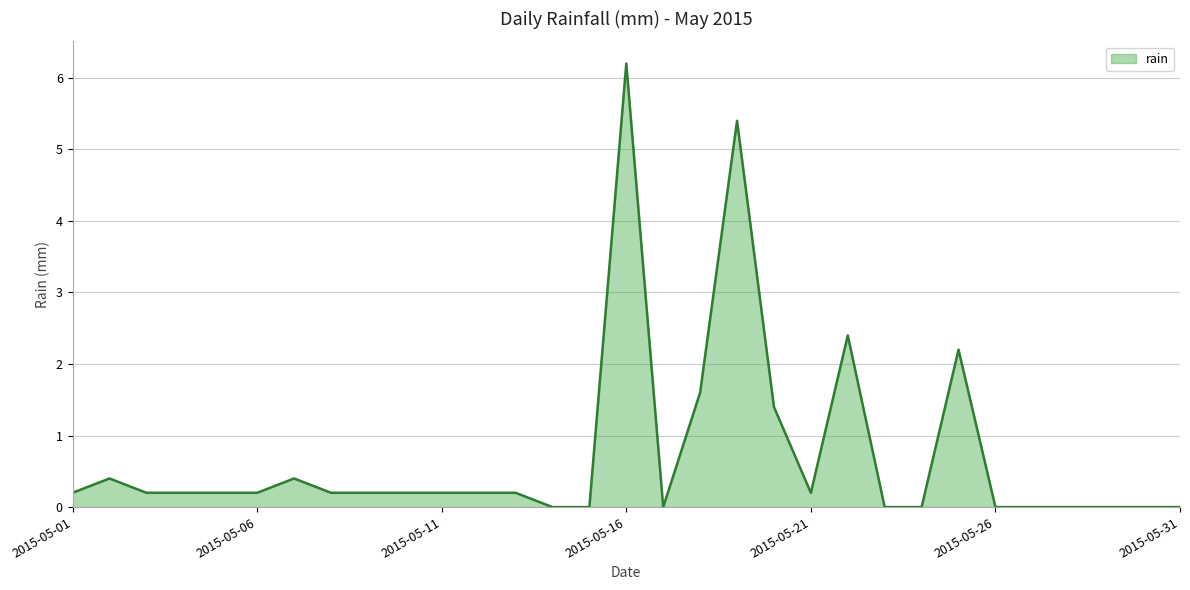

What is the greatest value displayed?

6.2